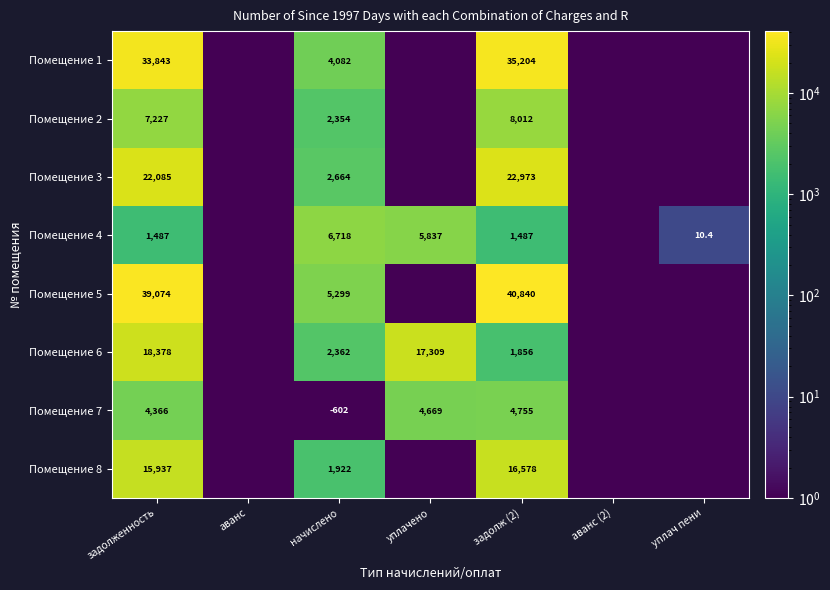

Is it true that Помещение 6 equals 17309.0 at уплачено?

True